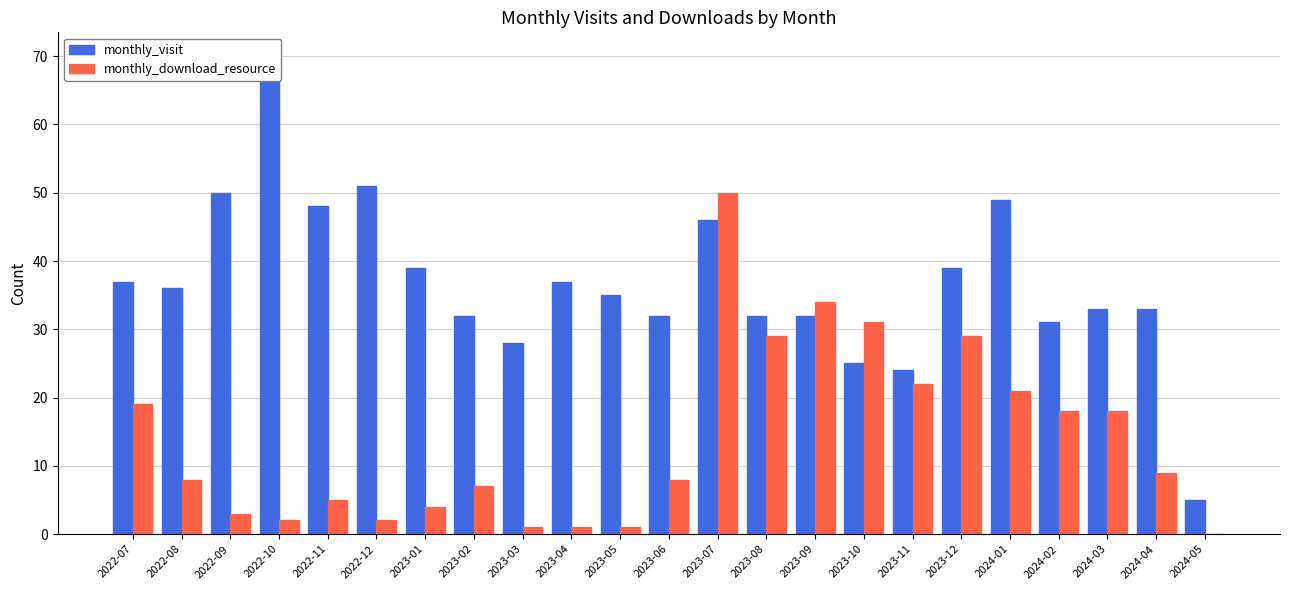

Between 2022-08 and 2023-06, which is larger?

2022-08